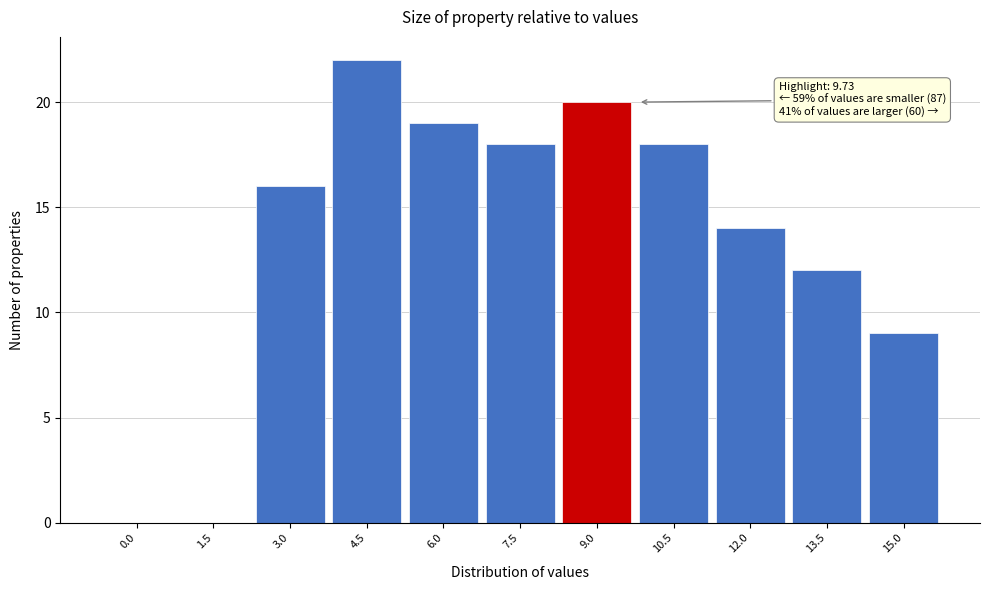

Reading left to right, list all the values displayed in this chart.

0.0=0	1.5=0	3.0=16	4.5=22	6.0=19	7.5=18	9.0=20	10.5=18	12.0=14	13.5=12	15.0=9